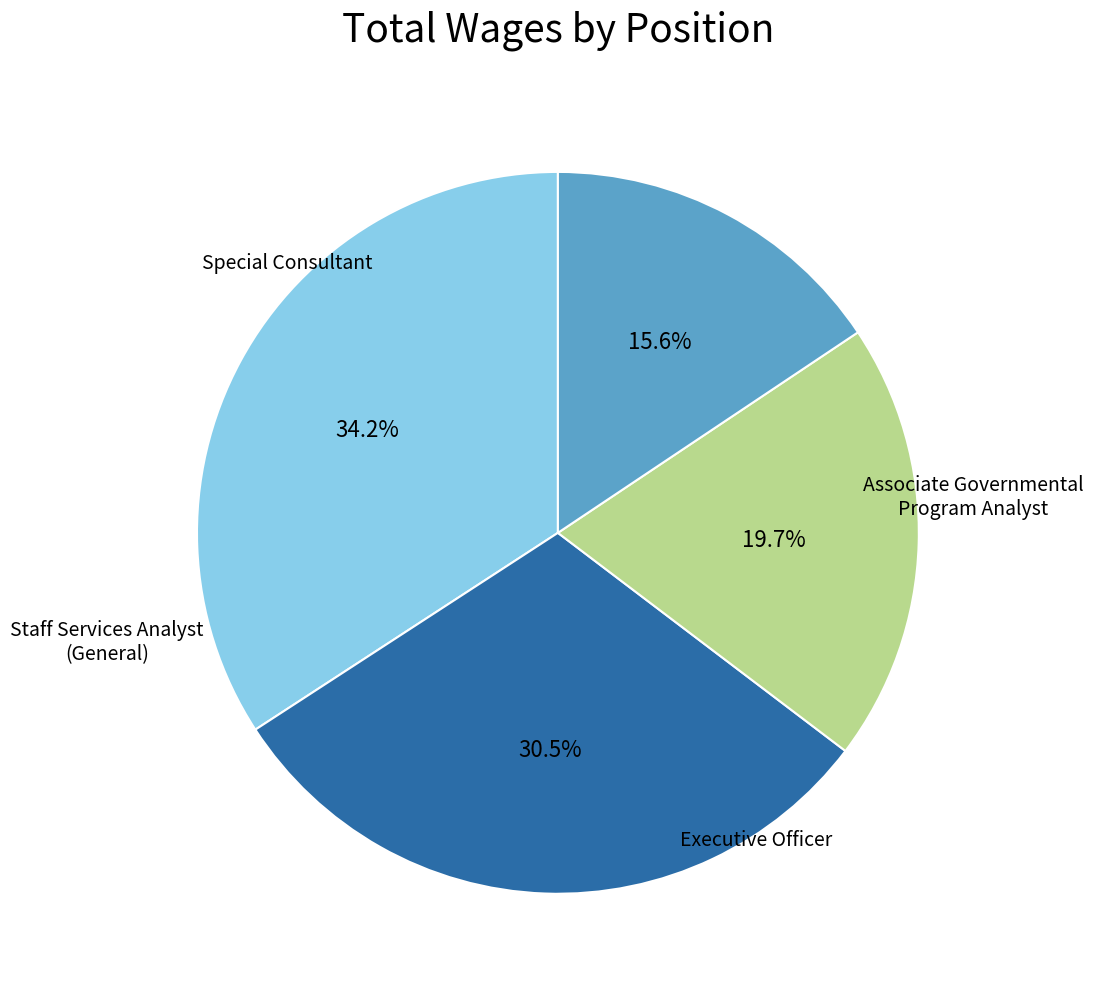

Combined, do Staff Services Analyst (General) and Associate Governmental Program Analyst account for over 50%?

No